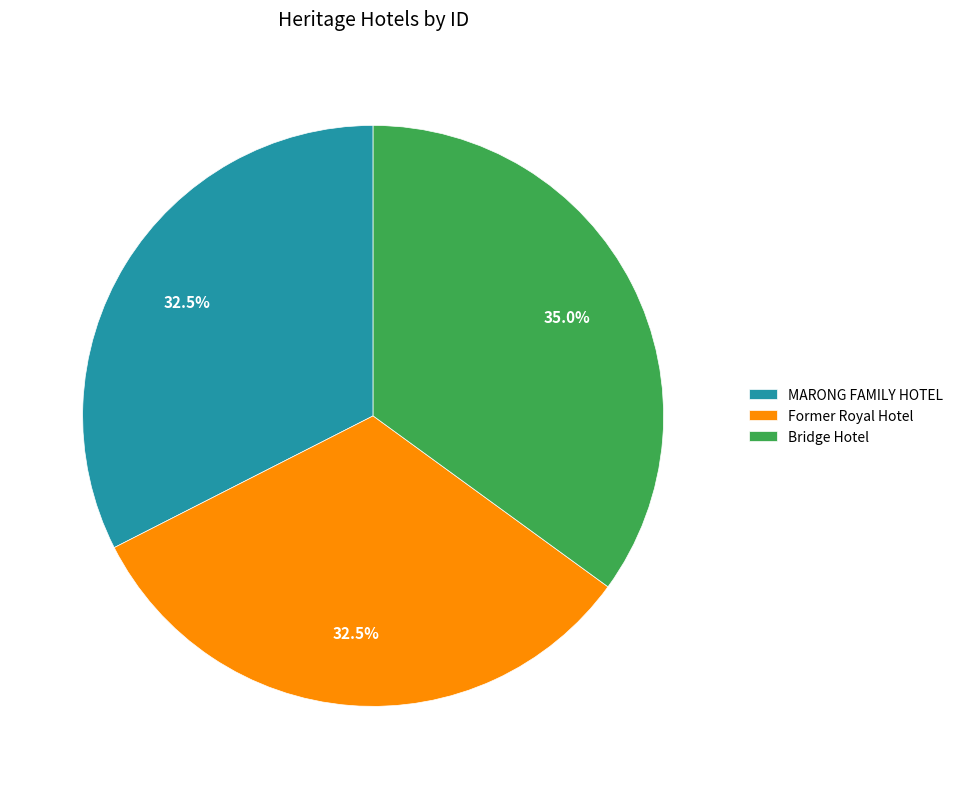

Does any single category account for the majority?

No